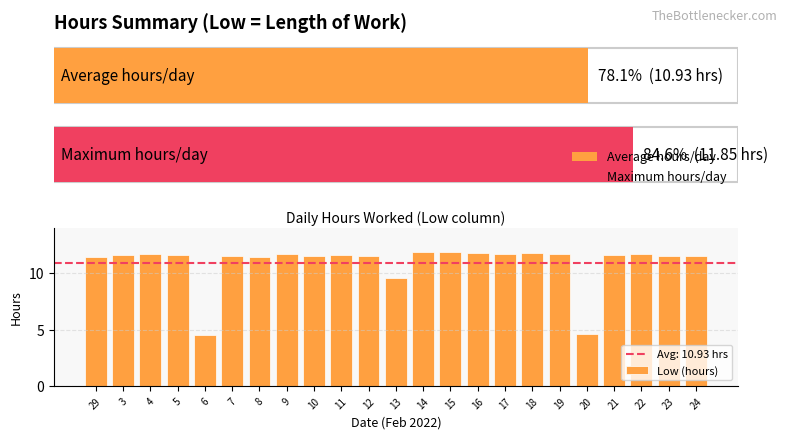

What is the sum of the values at 10 and 20?

16.2